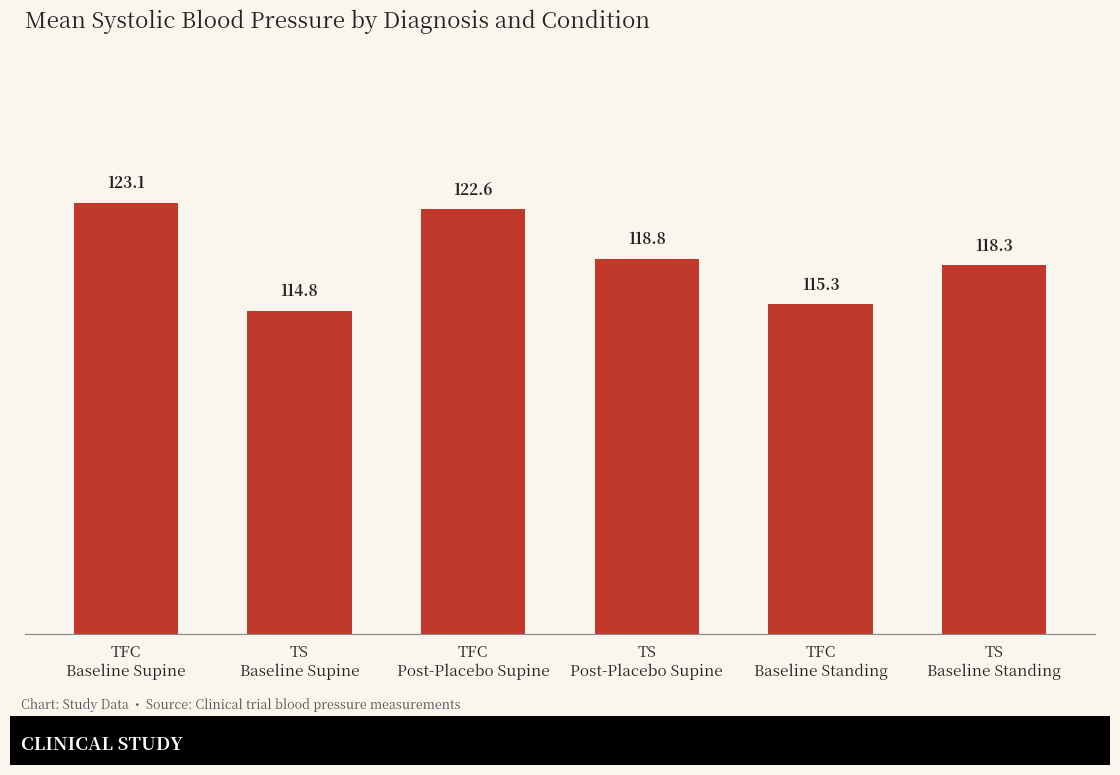

Rank the categories by value from highest to lowest.

TFC
Baseline Supine, TFC
Post-Placebo Supine, TS
Post-Placebo Supine, TS
Baseline Standing, TFC
Baseline Standing, TS
Baseline Supine